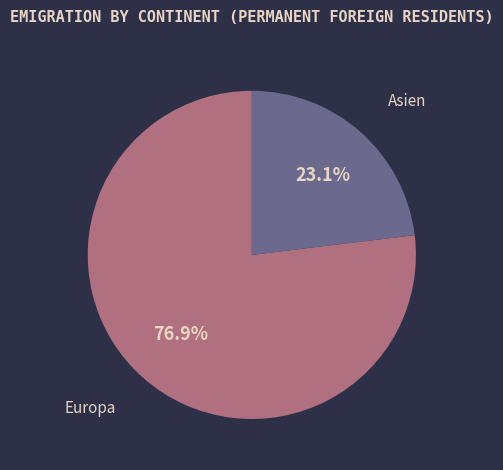

Is there any slice that represents more than half of the pie?

Yes